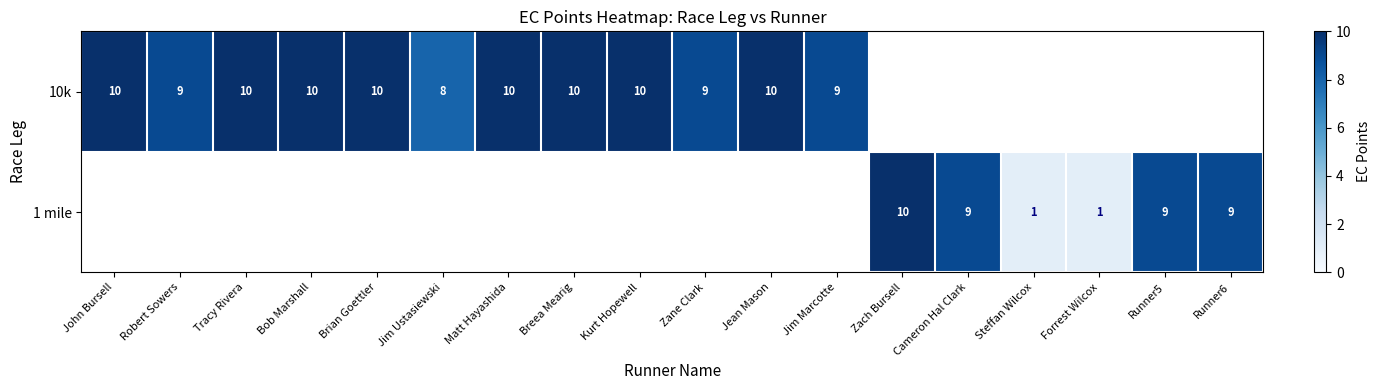

What is the maximum value shown in the chart?

10.0